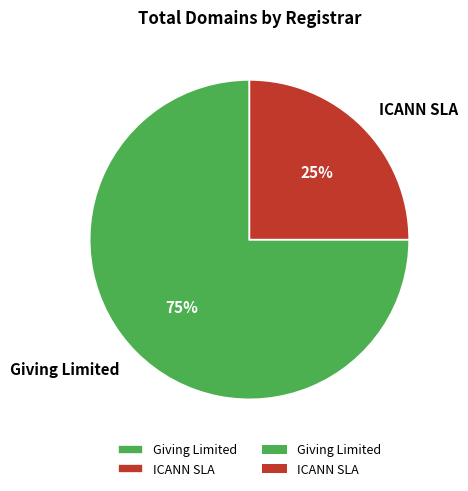

What is the ratio of the value at Giving Limited to the value at ICANN SLA?

3.0